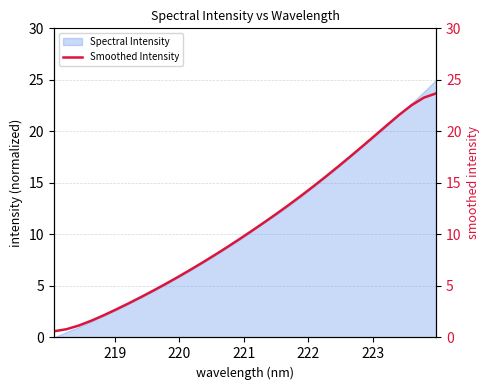

What is the minimum value shown in the chart?

0.6